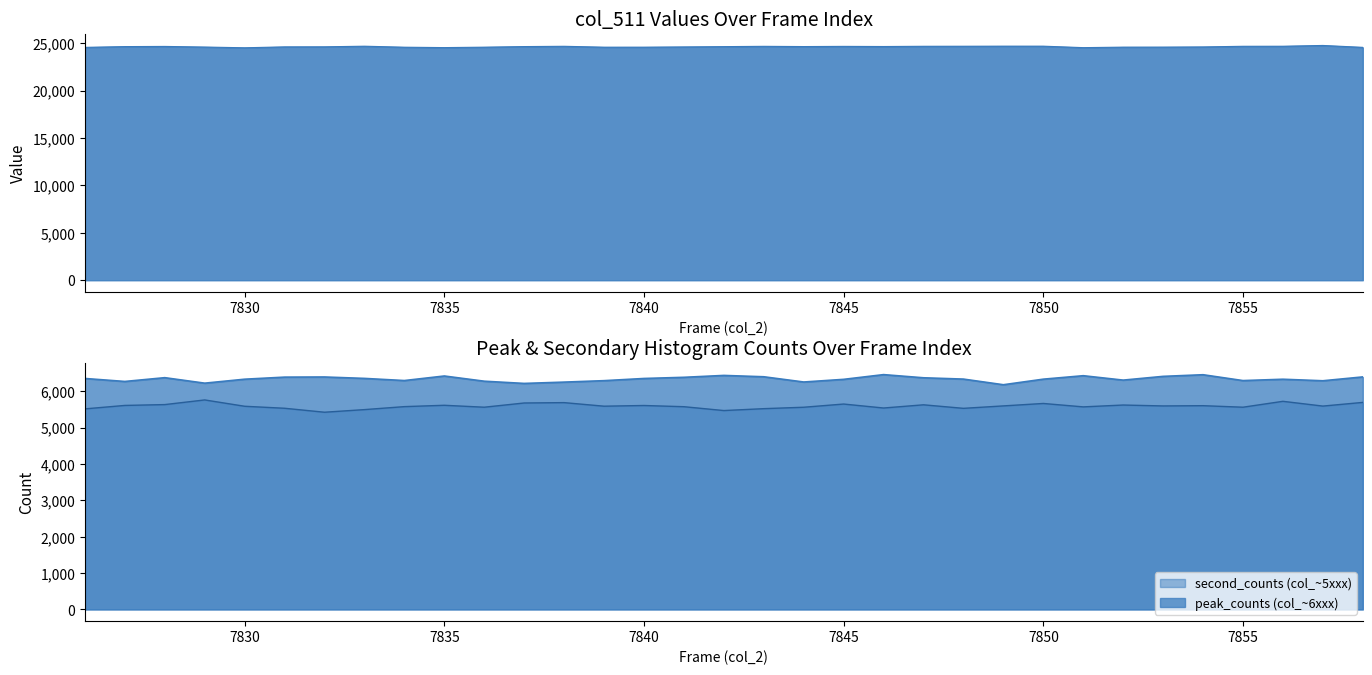

Where does the data first go above 24636?

7827